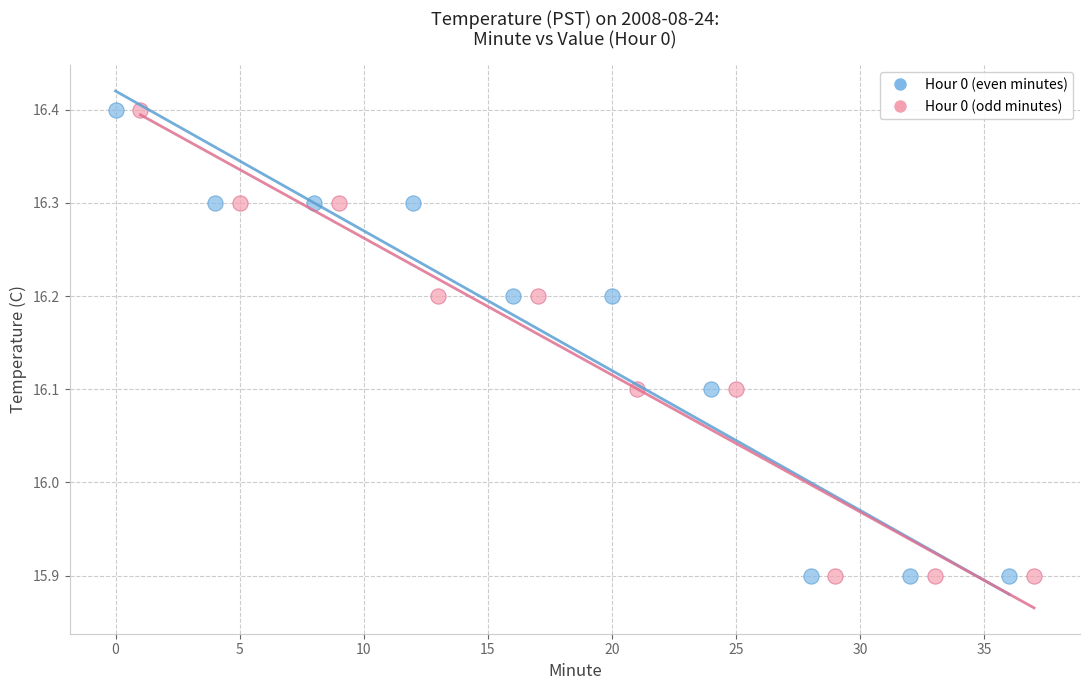

What are all the series names shown in the legend?

Hour 0 (even minutes), Hour 0 (odd minutes)